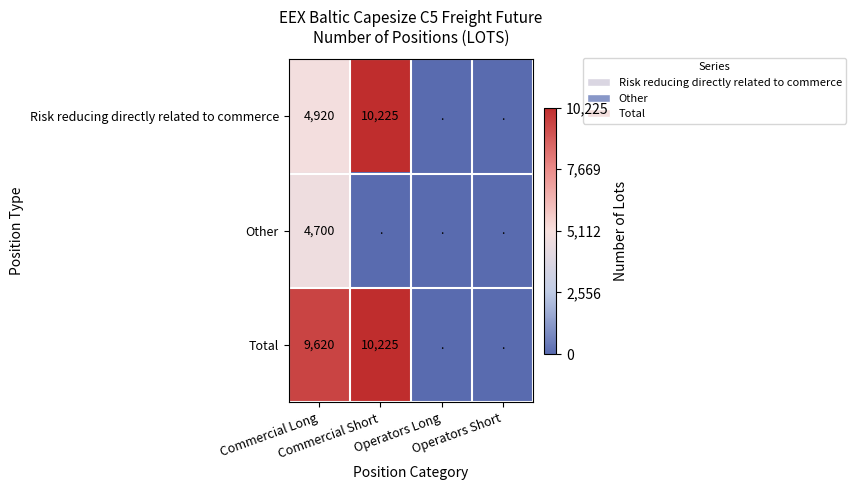

The Total series shows 14843 at Commercial Long. True or false?

False